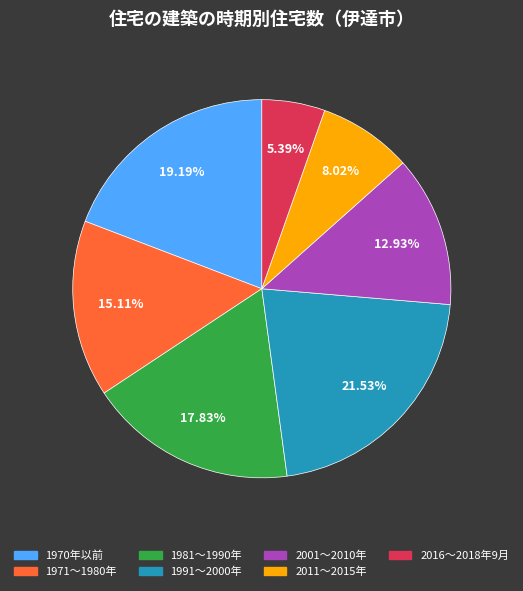

To the nearest percent, what percentage of the pie is 1981～1990年?

18%